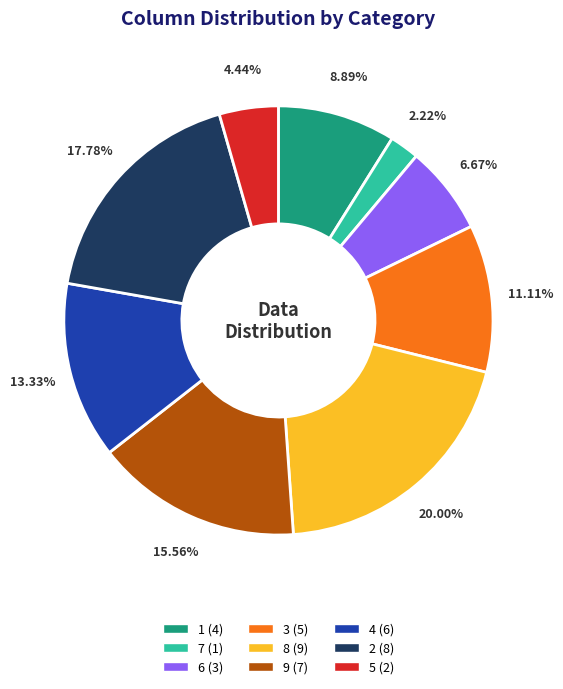

What percentage is the 5 slice, to the nearest percent?

4%